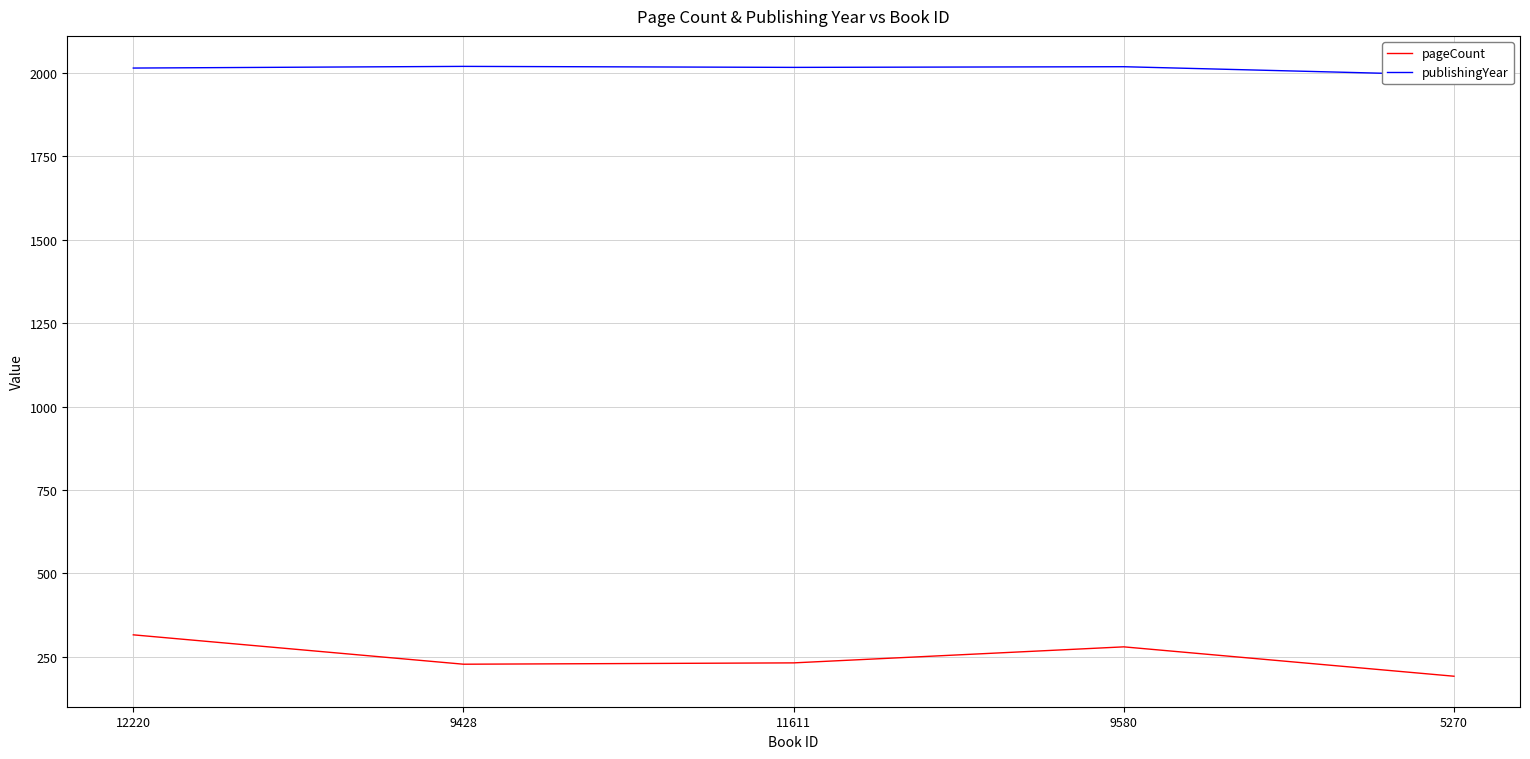

Rank the series by their maximum value, from highest to lowest.

publishingYear, pageCount